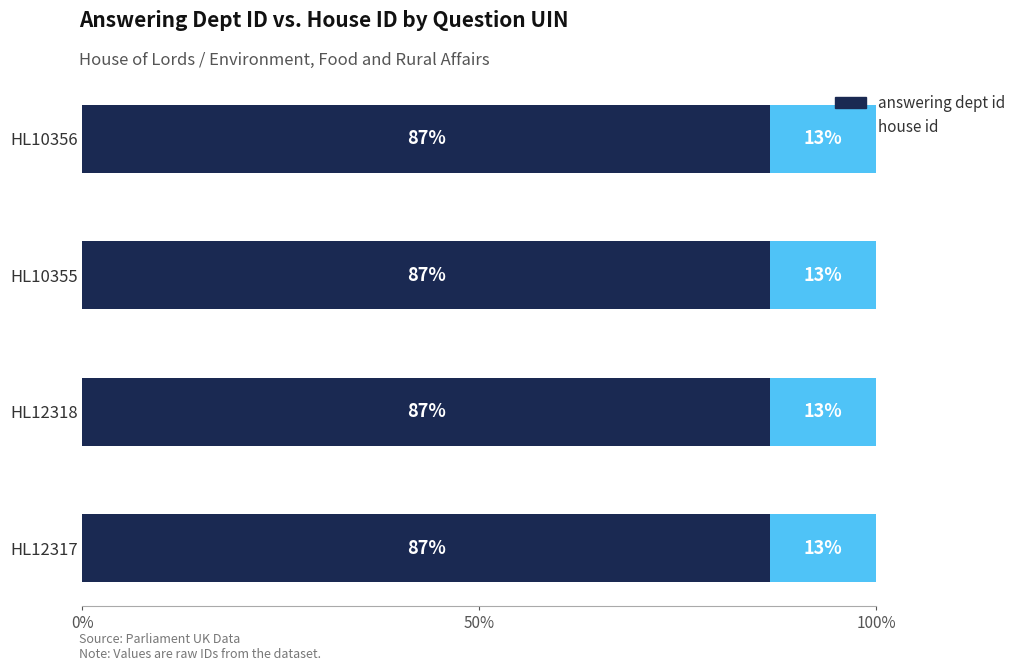

What is the total value across all series at HL12318?

100.0